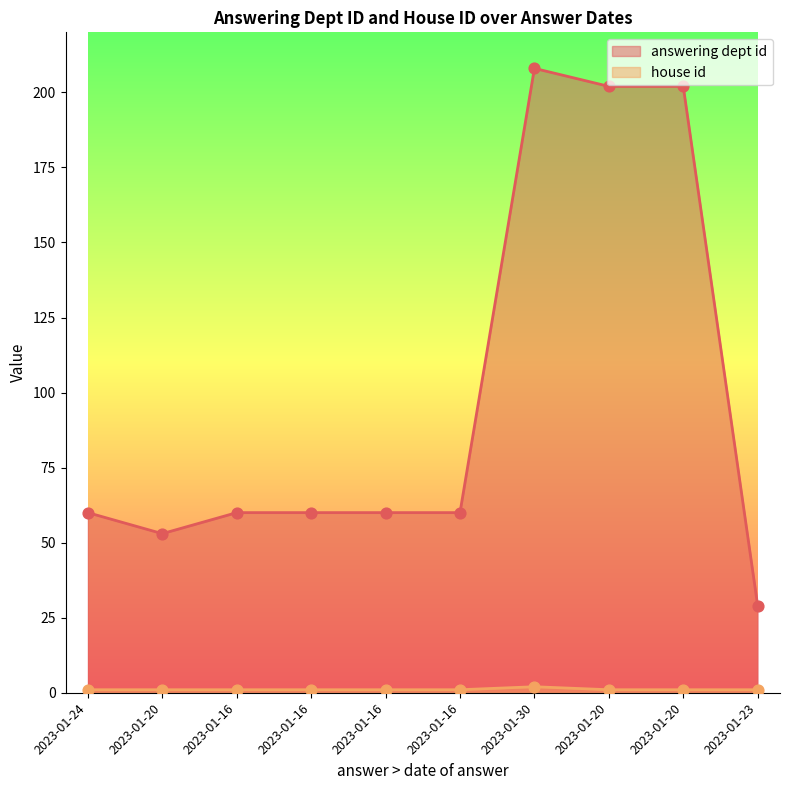

At which category is the sum across all series the highest?

2023-01-30